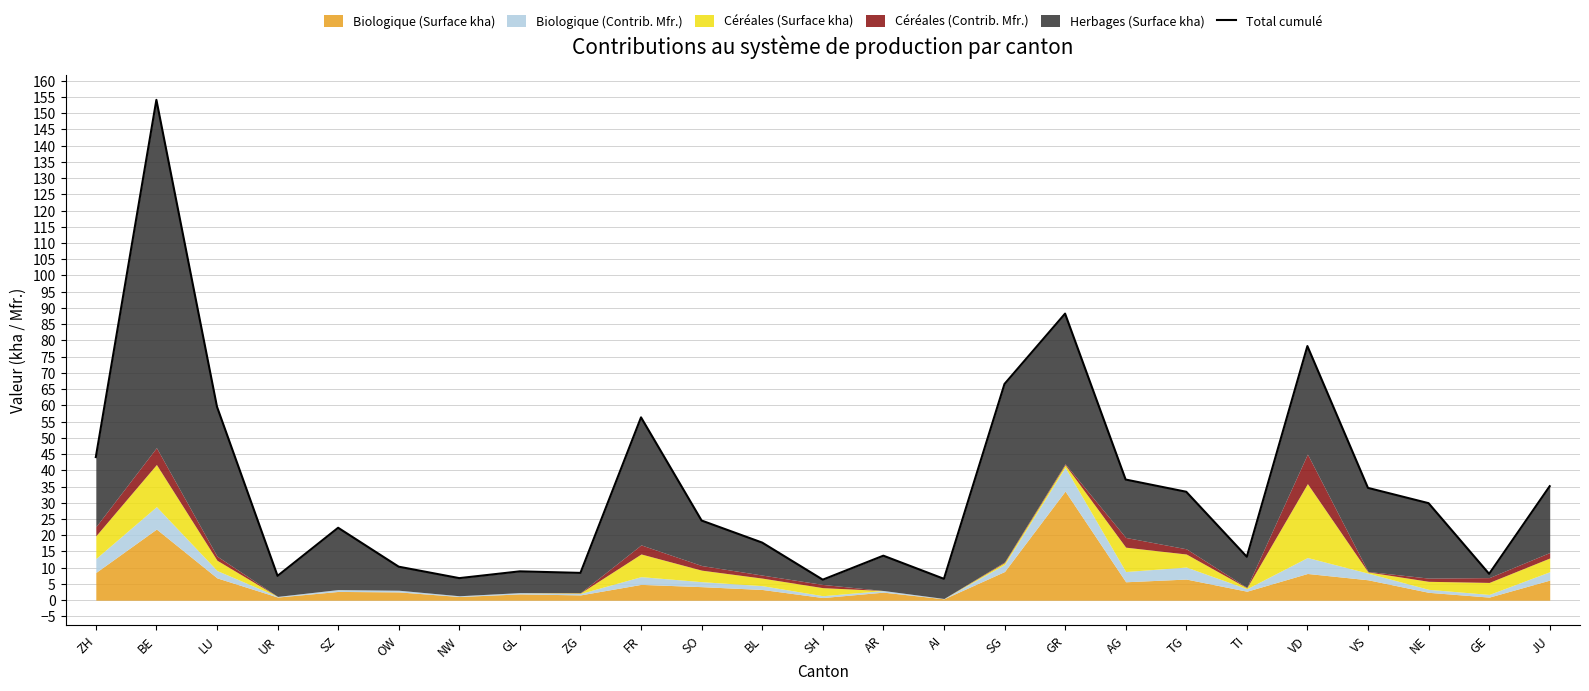

What is the difference between the maximum and second lowest values?

147.5